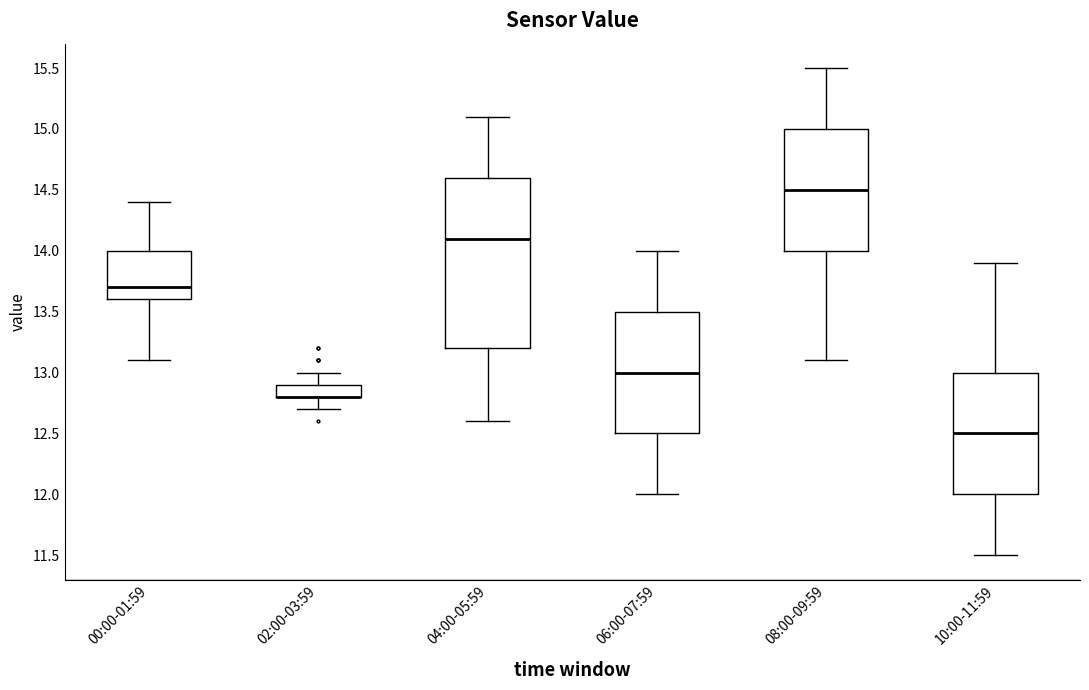

Comparing the boxes themselves (not the whiskers), which one is the tallest?

04:00-05:59